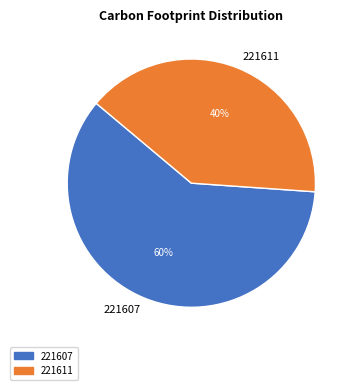

Is the sum of 221611 and 221607 greater than half?

Yes